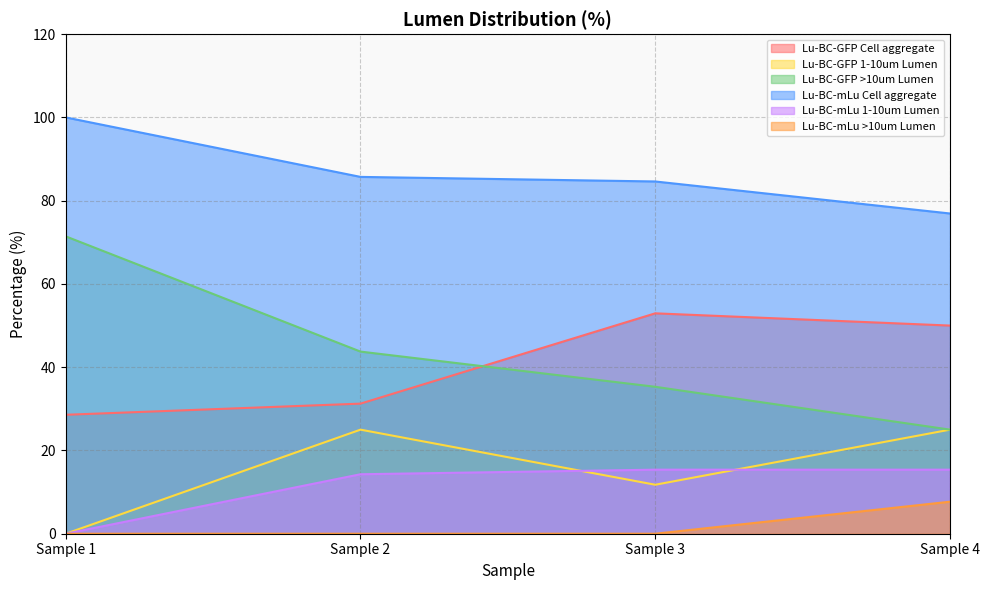

True or false: Lu-BC-GFP Cell aggregate has a value of 37.2 at Sample 1.

False